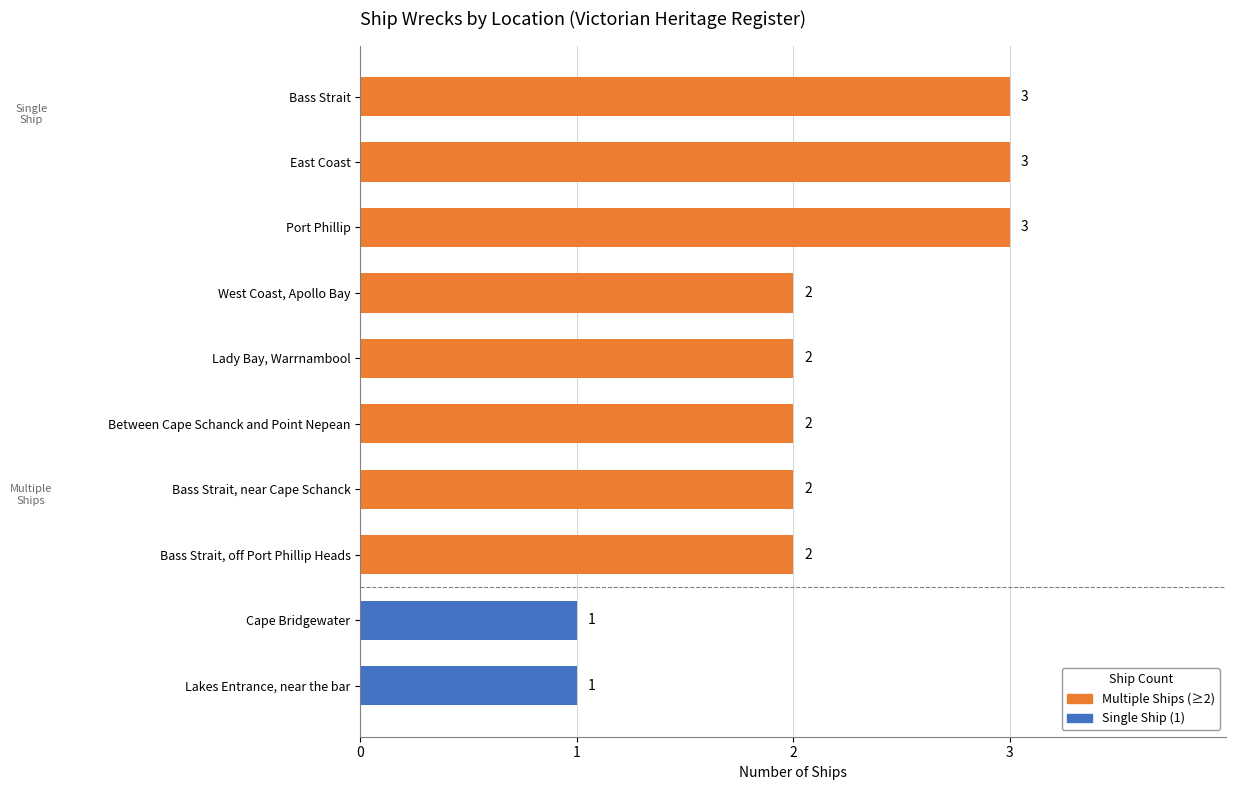

What is the change in value from Between Cape Schanck and Point Nepean to Cape Bridgewater?

-1